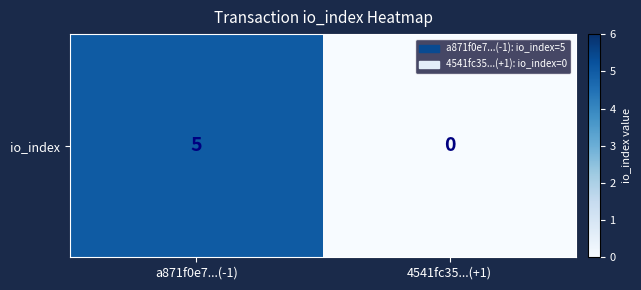

How many categories are shown in the chart?

2